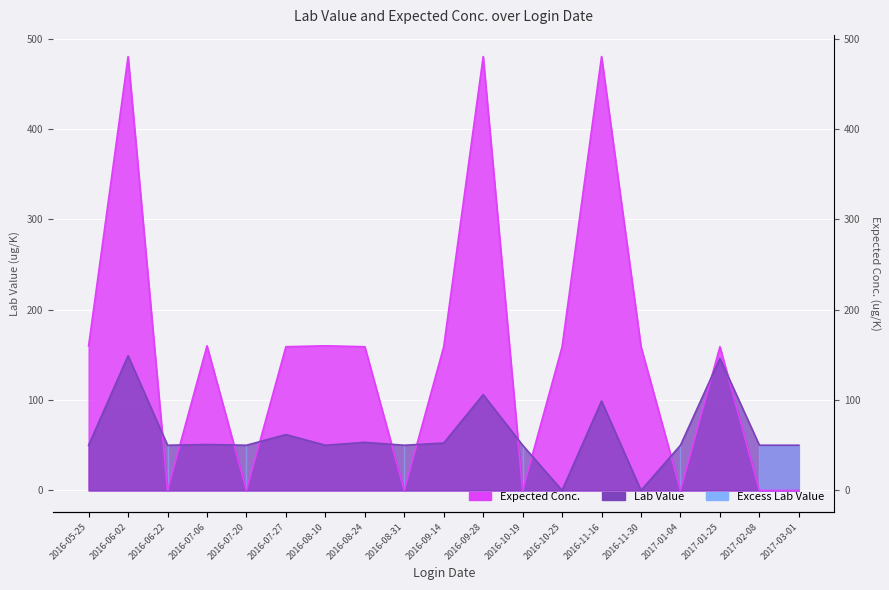

Is it true that Lab Value equals 106.0 at 2016-09-28?

True